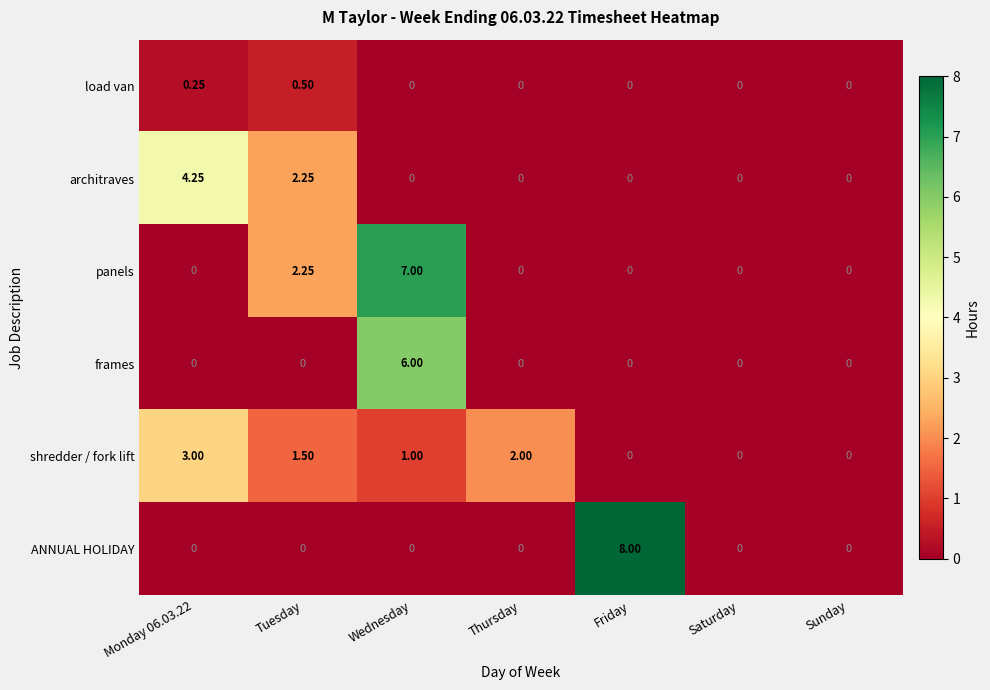

What is the total value across all series at Thursday?

2.0